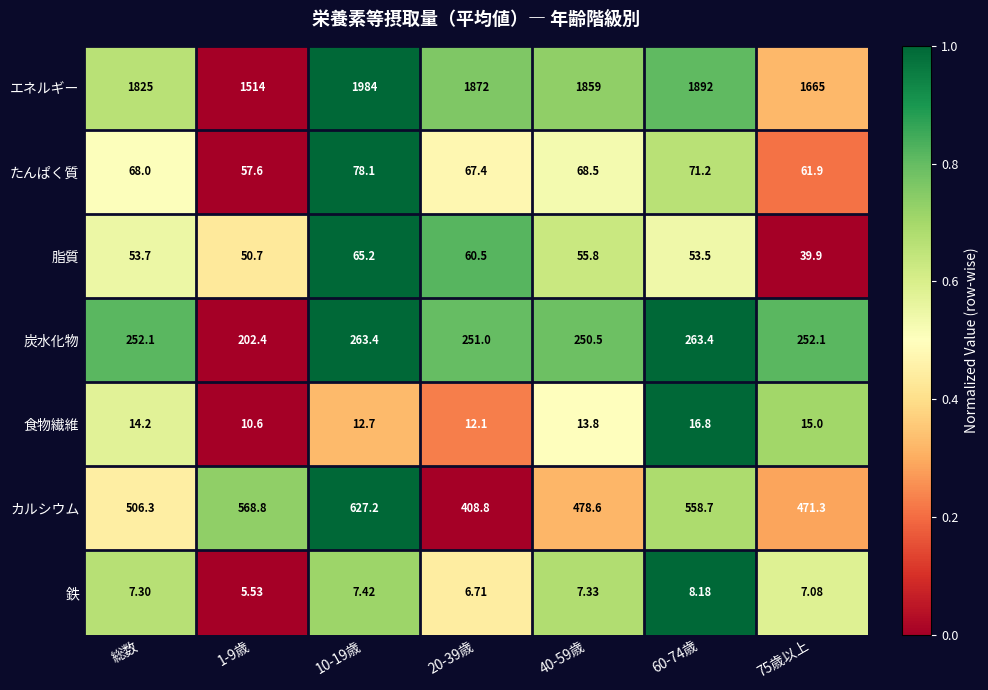

Which series has the largest total across all categories?

エネルギー